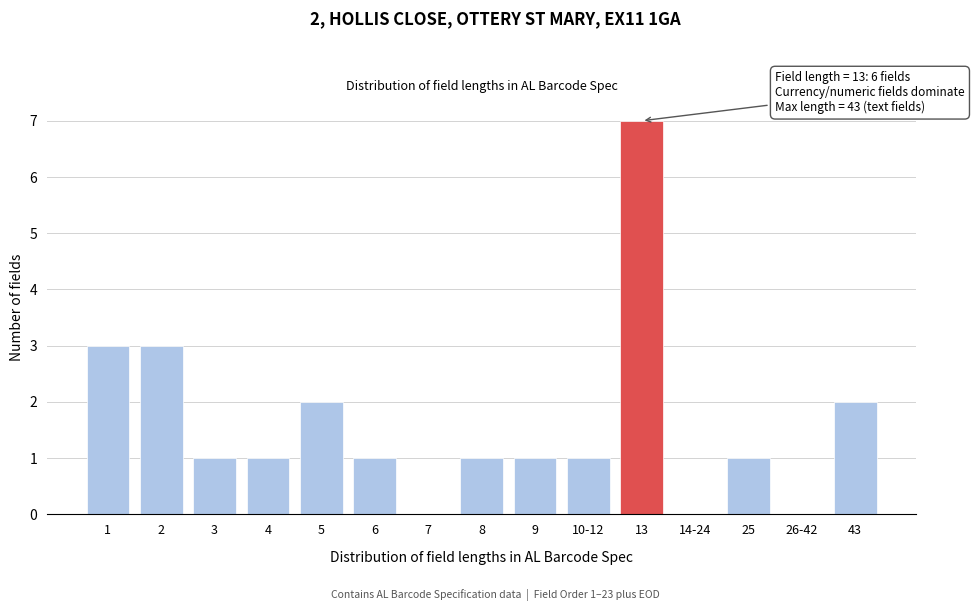

Reading left to right, transcribe all the data shown in this chart.

1=3	2=3	3=1	4=1	5=2	6=1	7=0	8=1	9=1	10-12=1	13=7	14-24=0	25=1	26-42=0	43=2